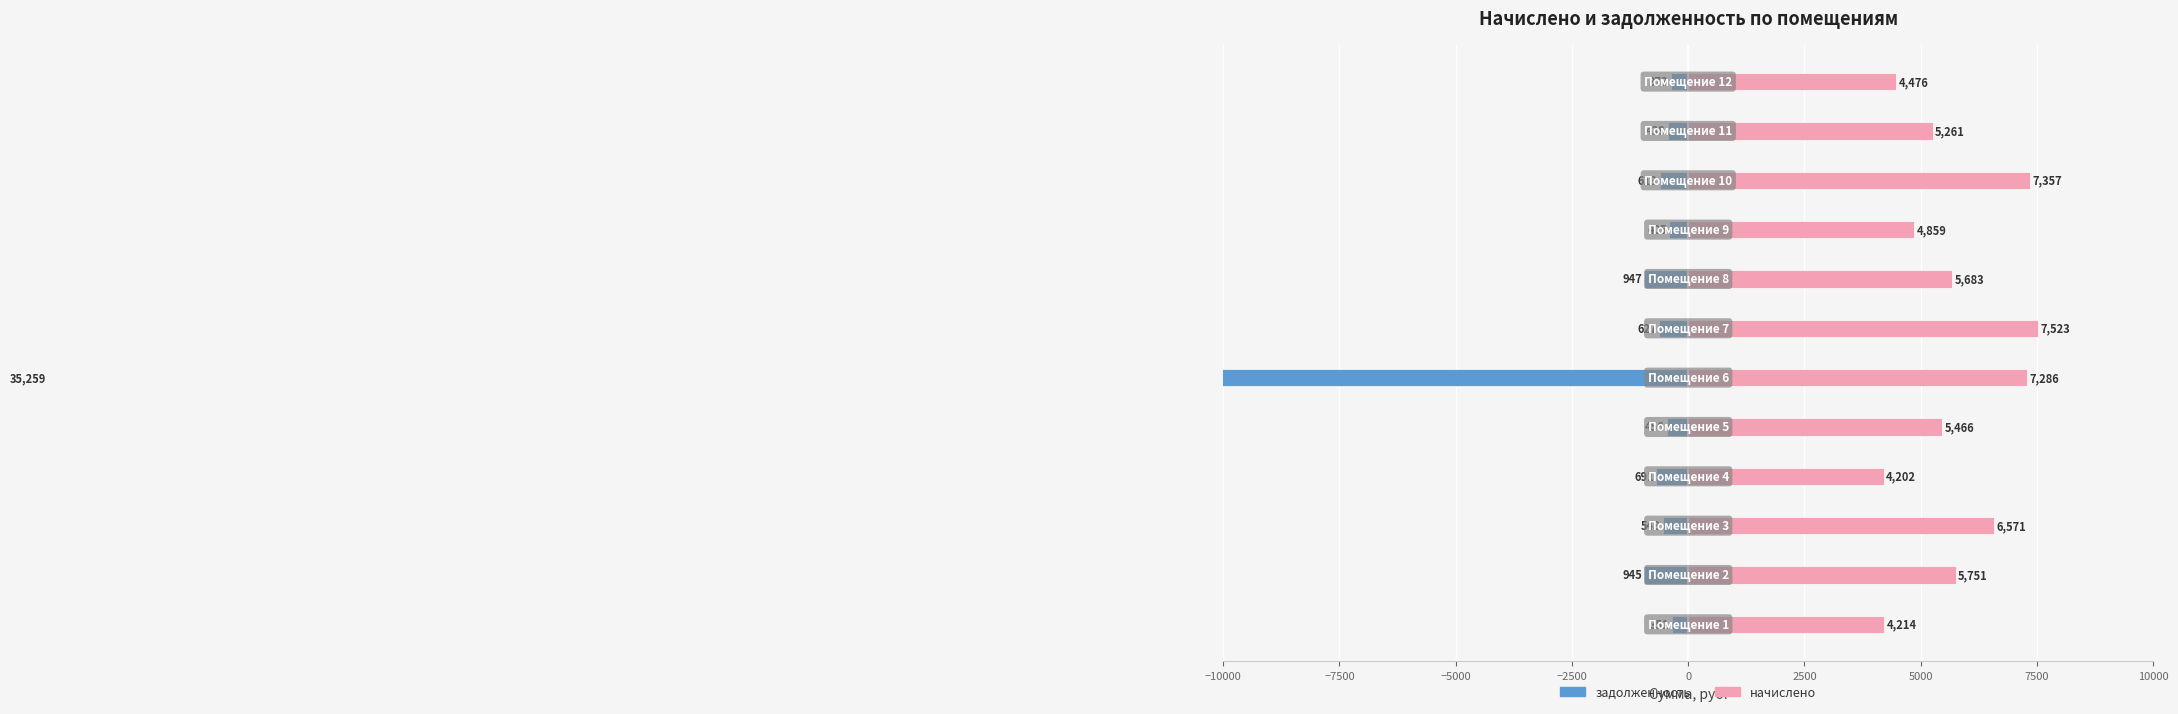

How many data points does each series have?

12